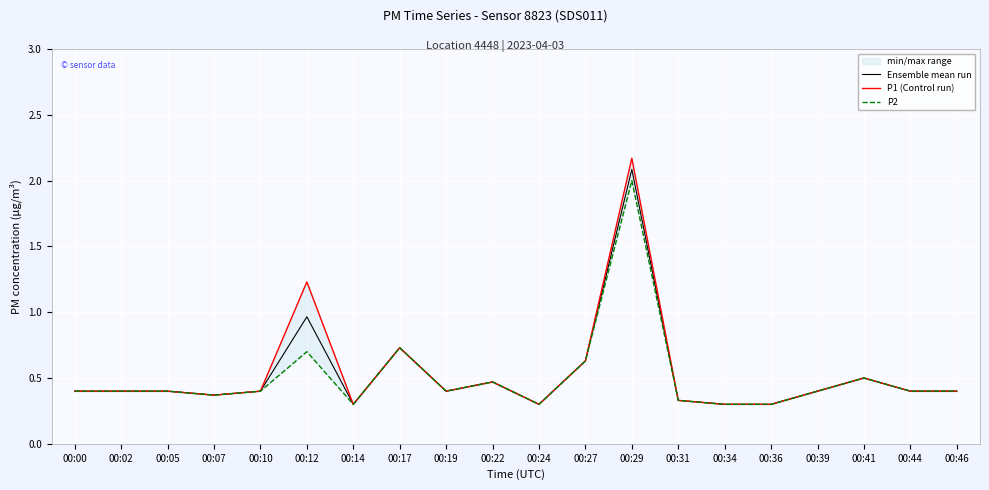

What is the value of the Ensemble mean run point at the 8th from the left?

0.7